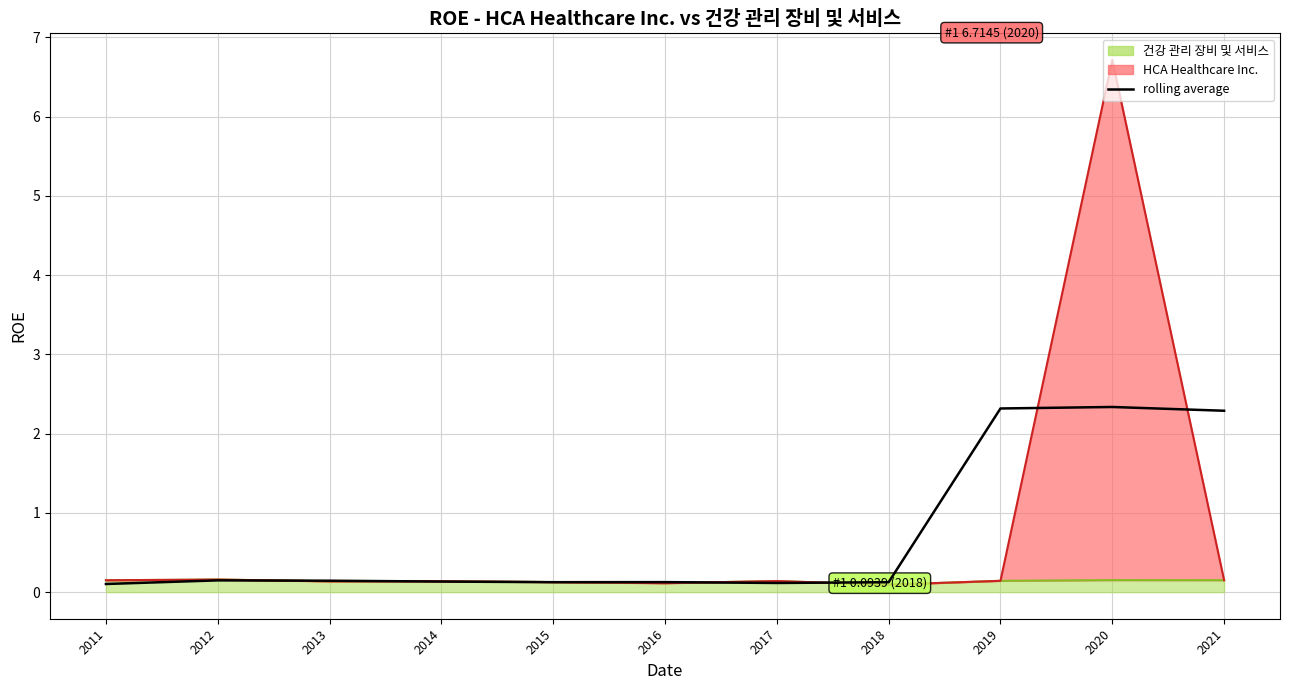

Reading left to right, extract all data points from this chart.

0.1	0.1	0.1	0.1	0.1	0.1	0.1	0.1	2.3	2.3	2.3